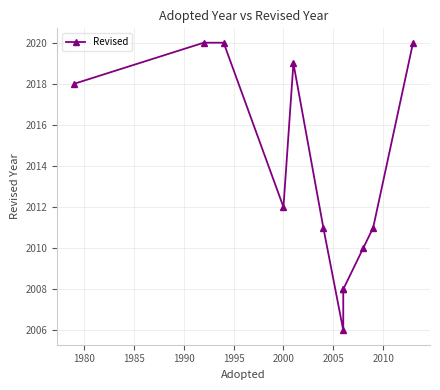

What is the difference between the maximum and second lowest values?

12